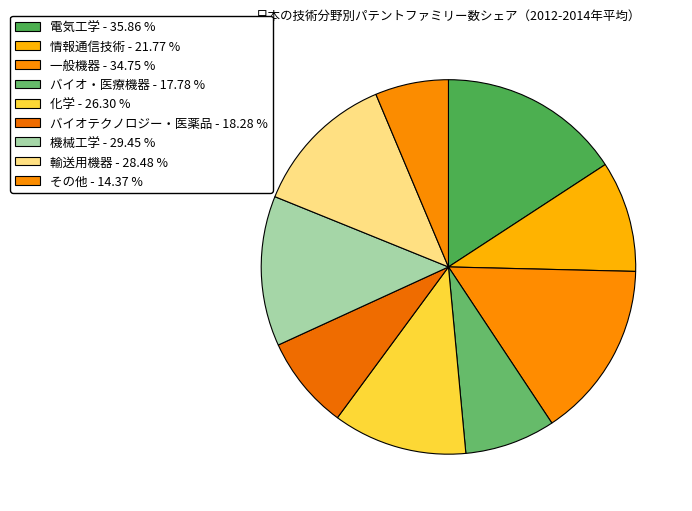

Do バイオテクノロジー・医薬品 and バイオ・医療機器 together represent more than half of the pie?

No